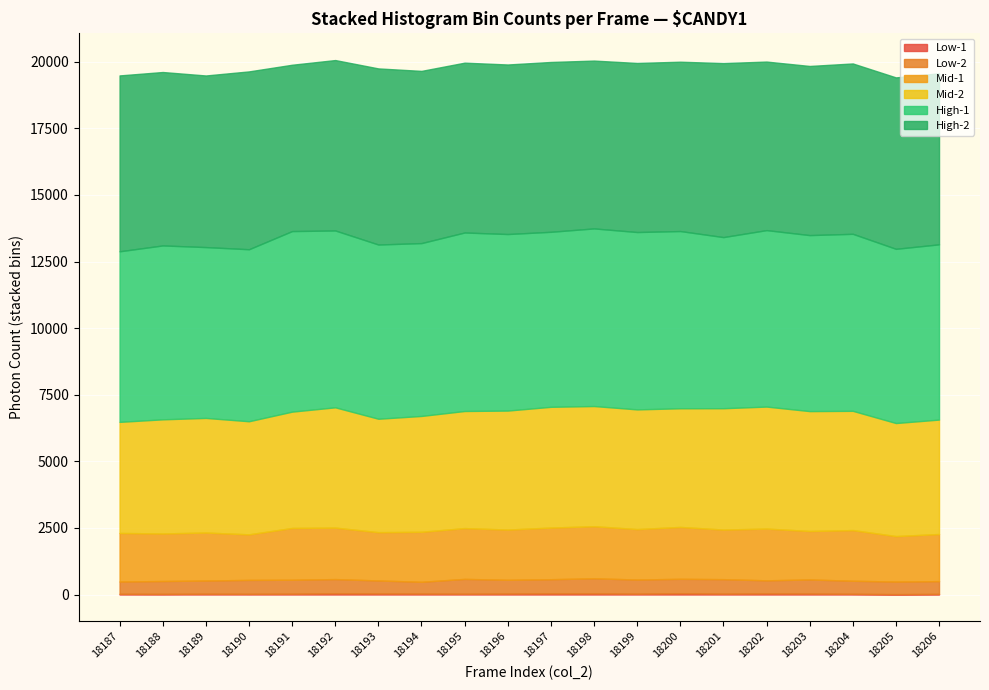

Count the number of data series in this chart.

5